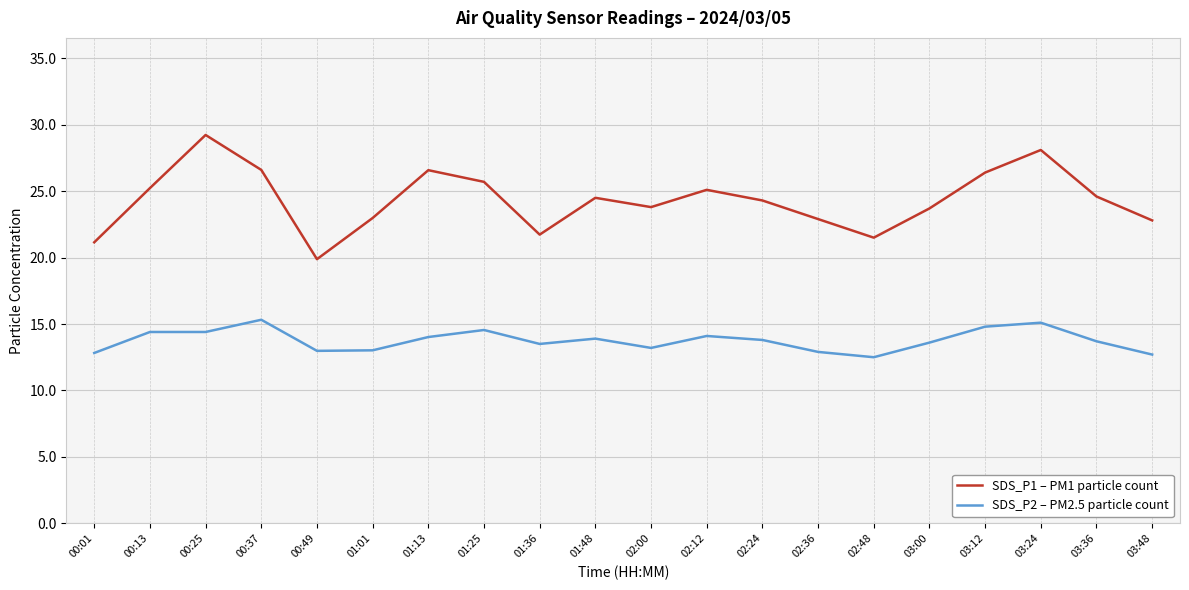

Which series has the largest range (max minus min)?

SDS_P1 – PM1 particle count